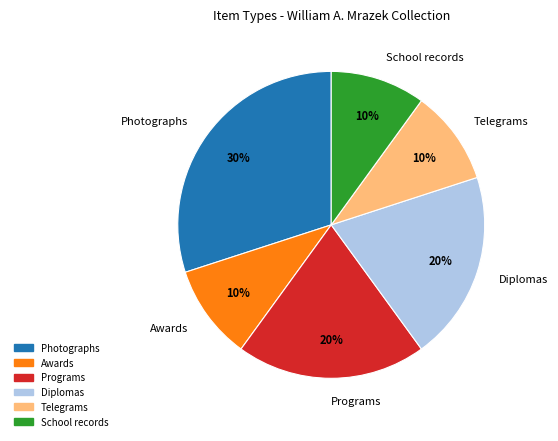

Is Telegrams the majority of the pie?

No